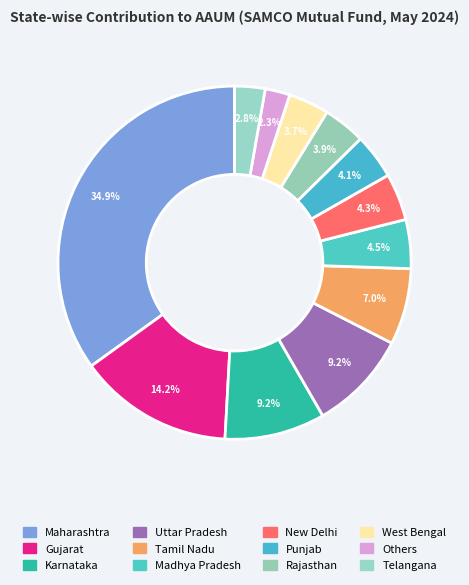

How many segments does this pie chart have?

12